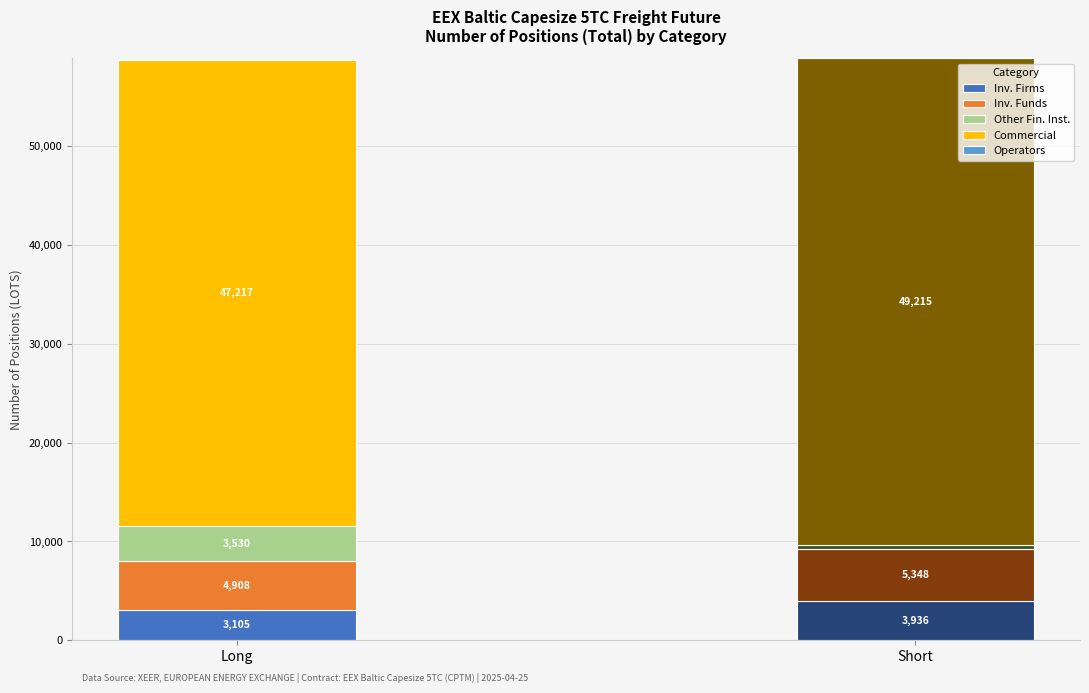

How many values in Short are above zero?

4